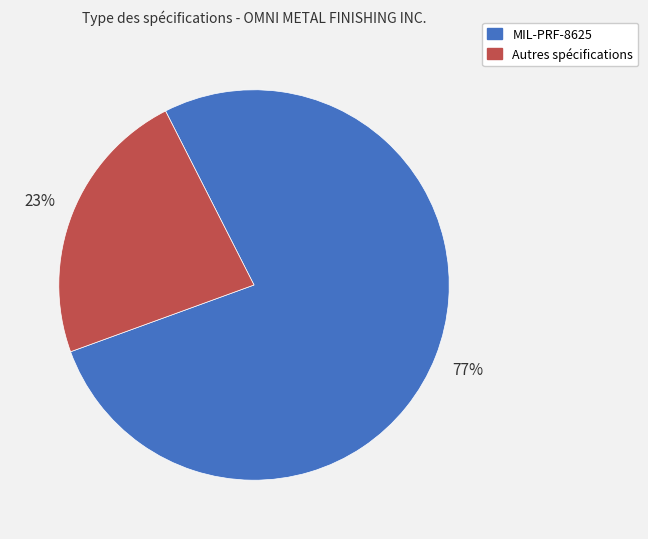

To the nearest percent, what is the difference between the largest and smallest slice percentages?

54%